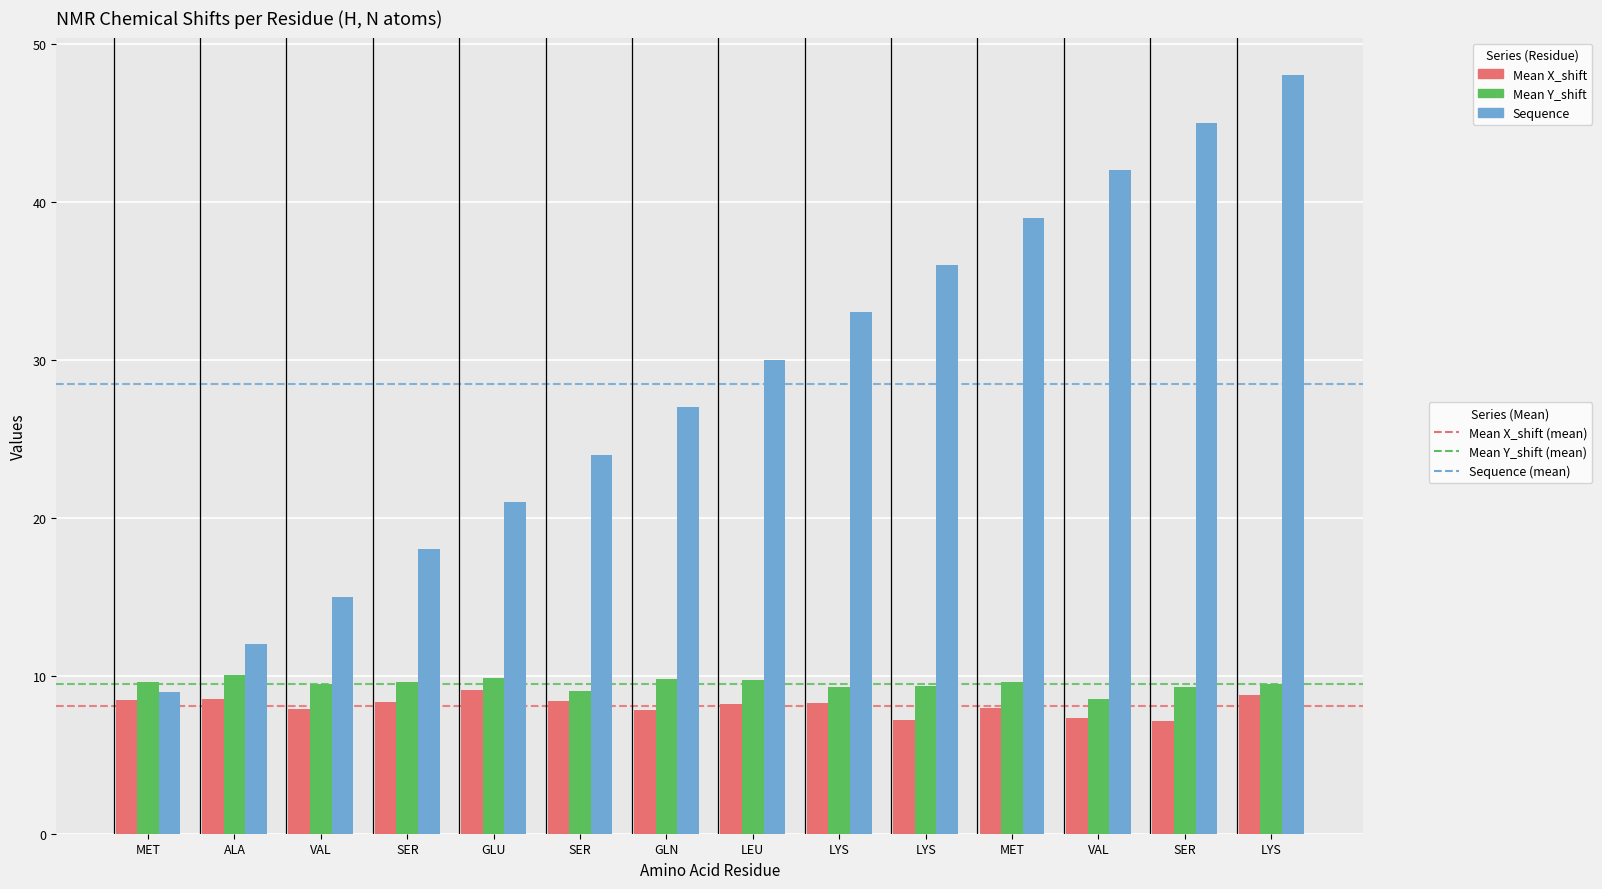

Between SER and ALA, which is larger?

ALA